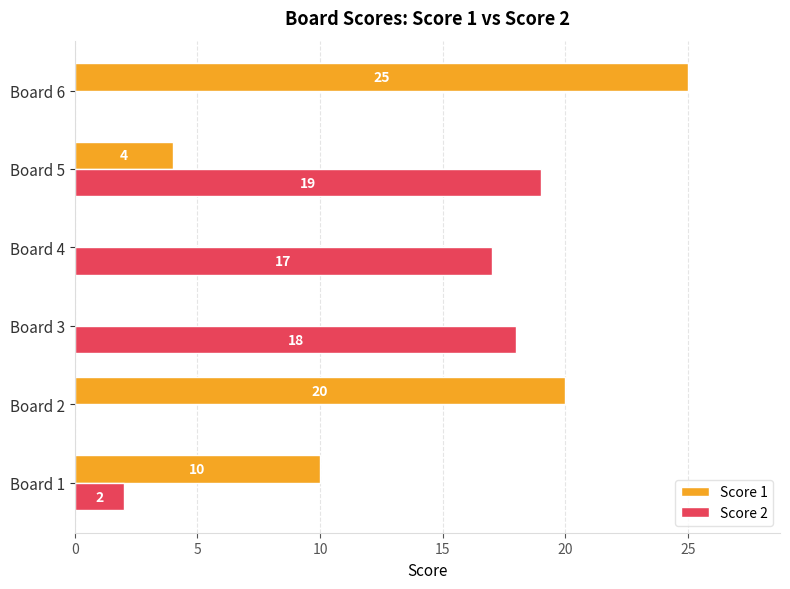

Where is Score 2 nearest to the value 9?

Board 1